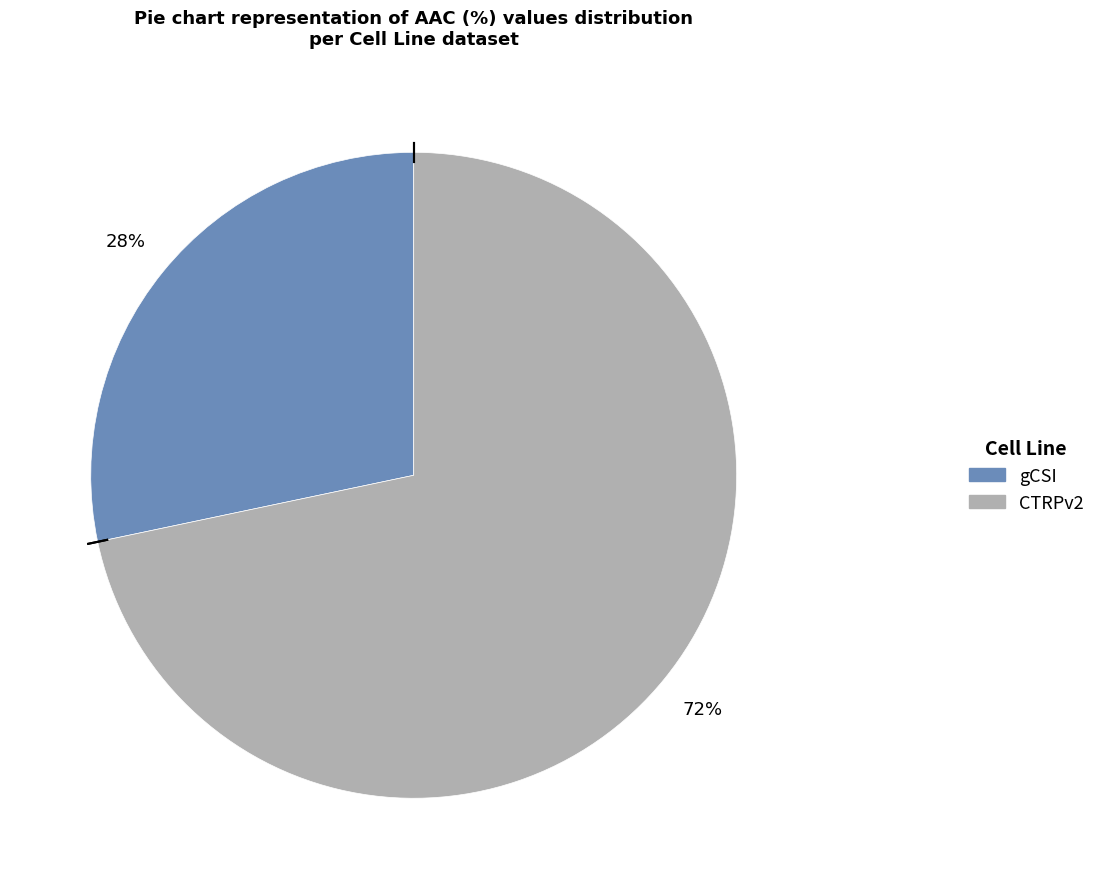

Rank the categories by value from lowest to highest.

gCSI, CTRPv2